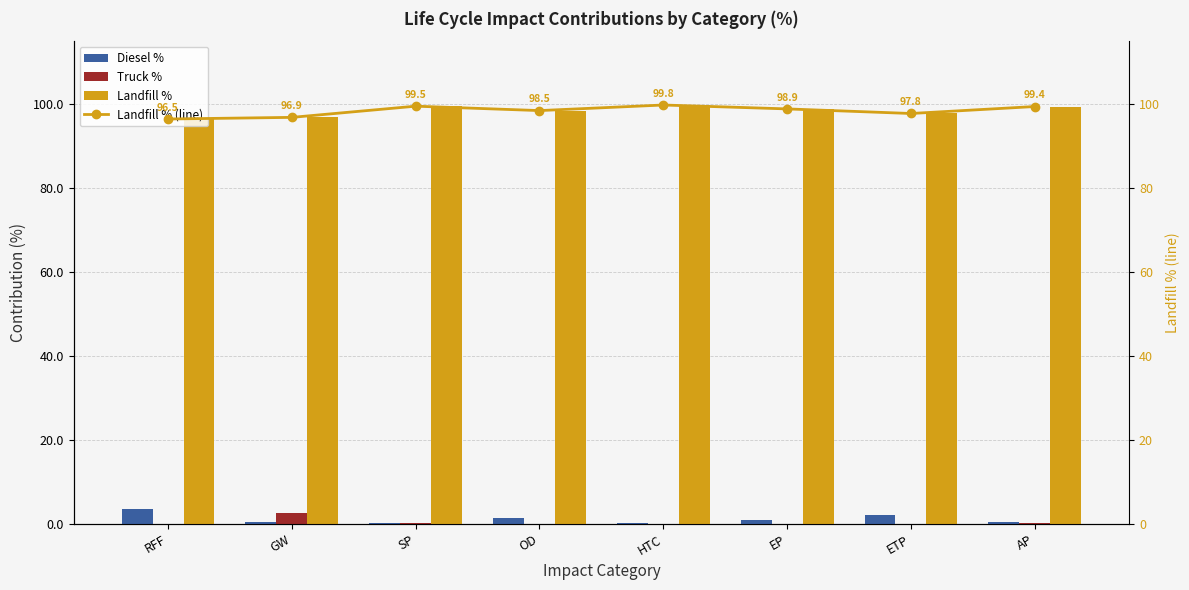

True or false: Diesel % has a value of 5.9 at RFF.

False